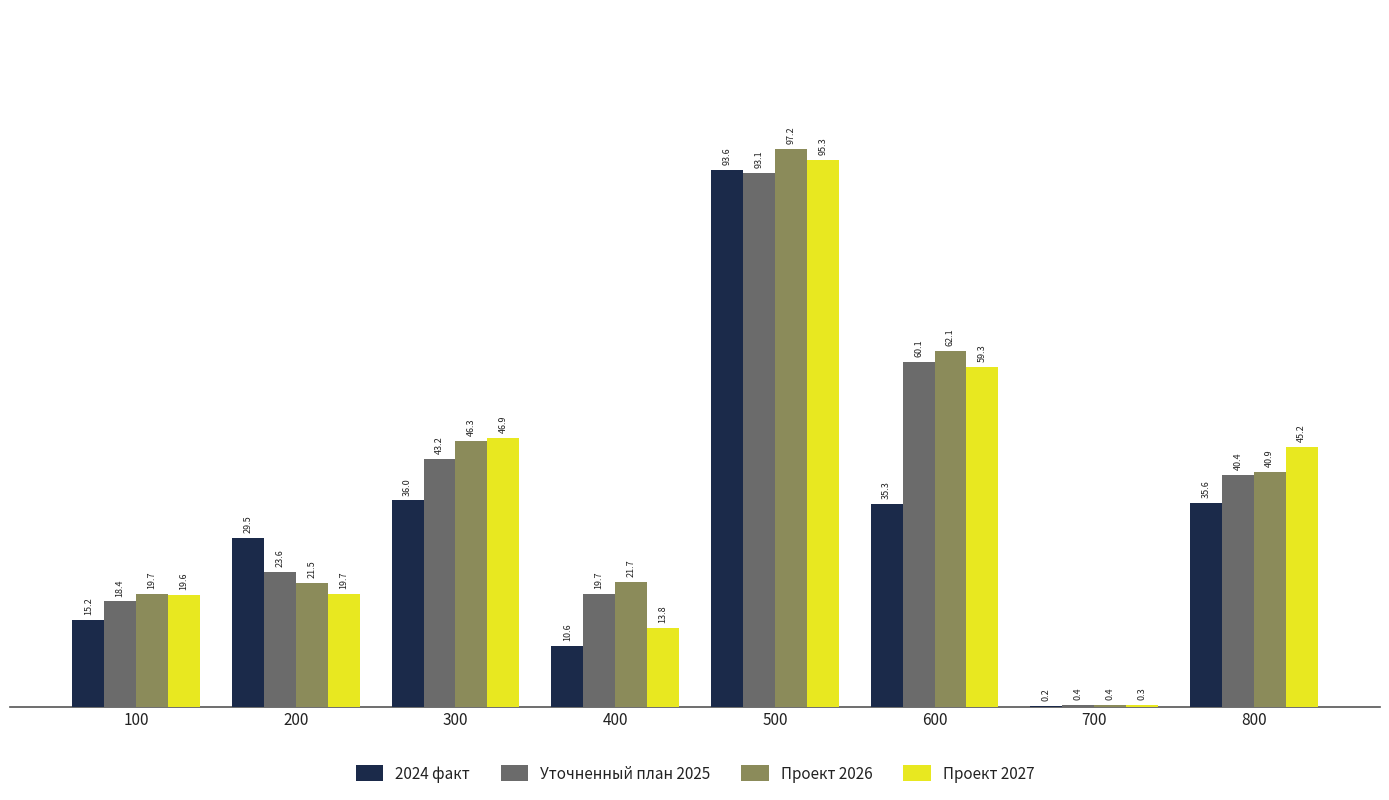

What is the value of the 2024 факт bar at the 4th from the left?

10589414.4